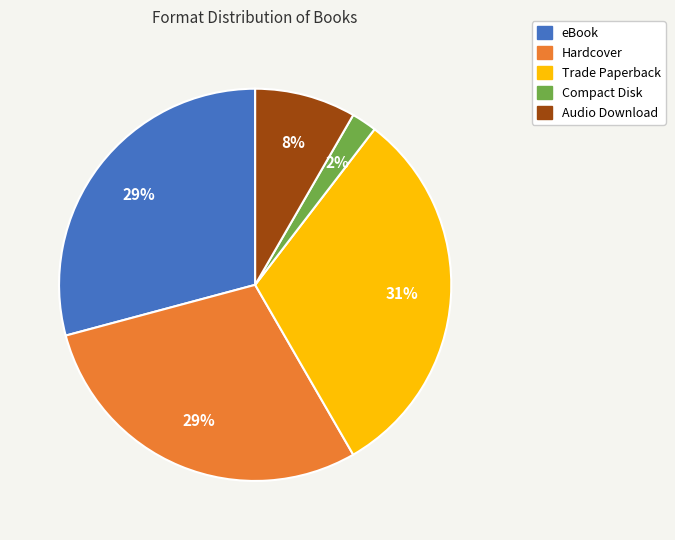

Which category has the smallest portion of the pie?

Compact Disk